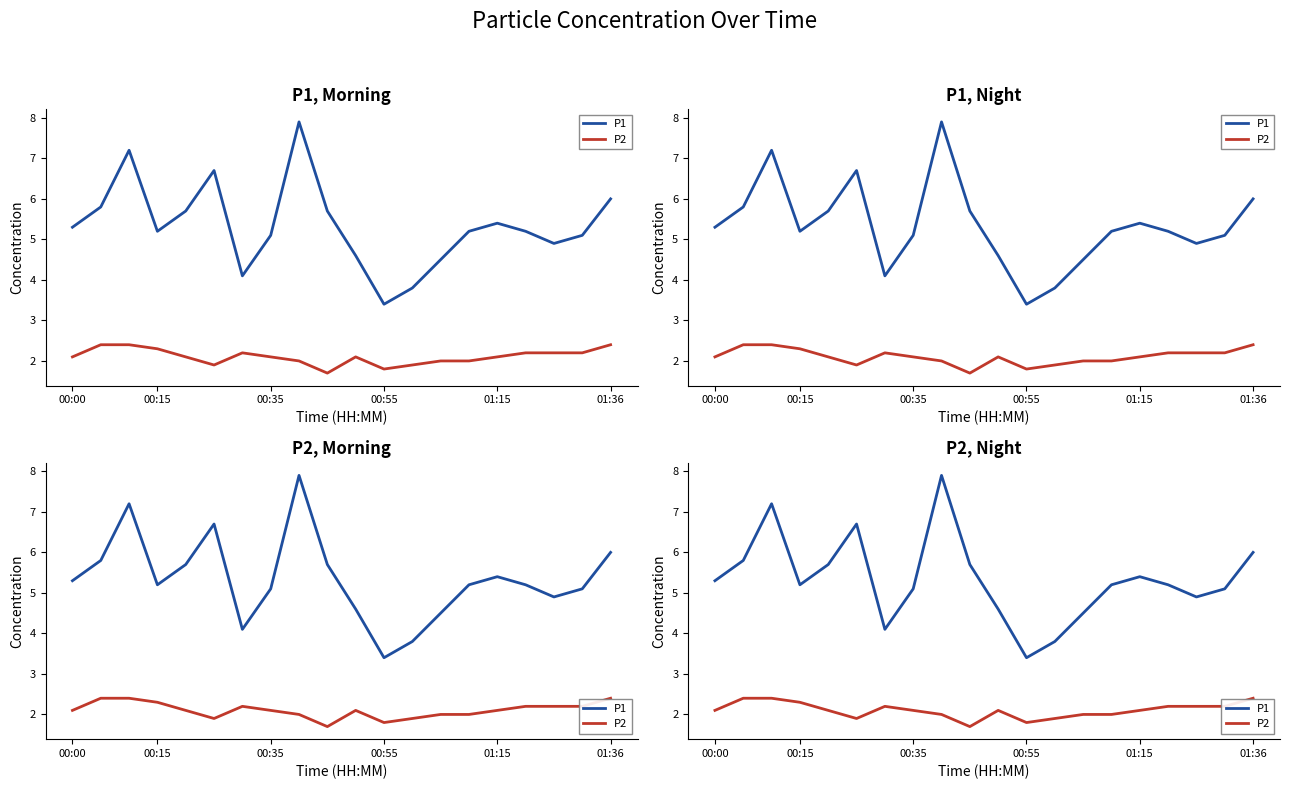

True or false: P2 and P1 cross at least once.

False